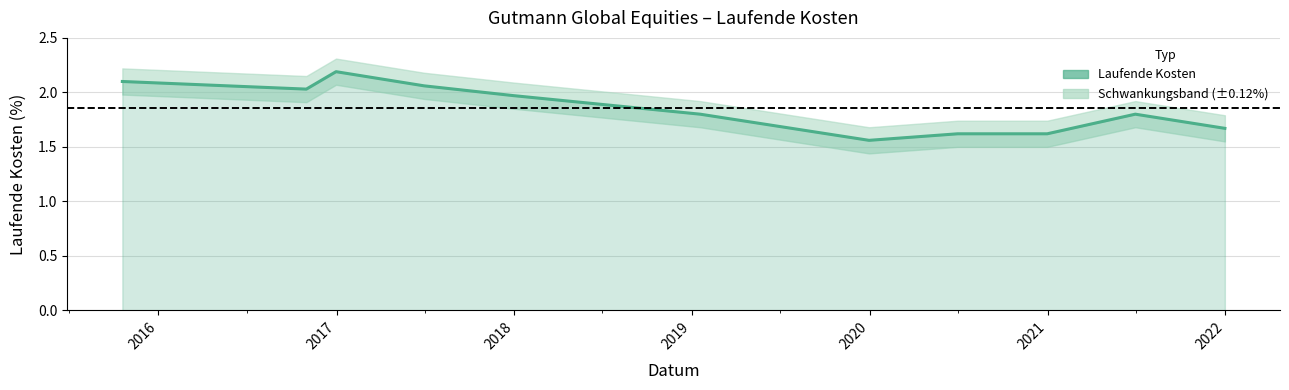

Reading left to right, transcribe all the data shown in this chart.

2.1	2.0	2.2	2.1	2.0	1.8	1.6	1.6	1.6	1.8	1.7